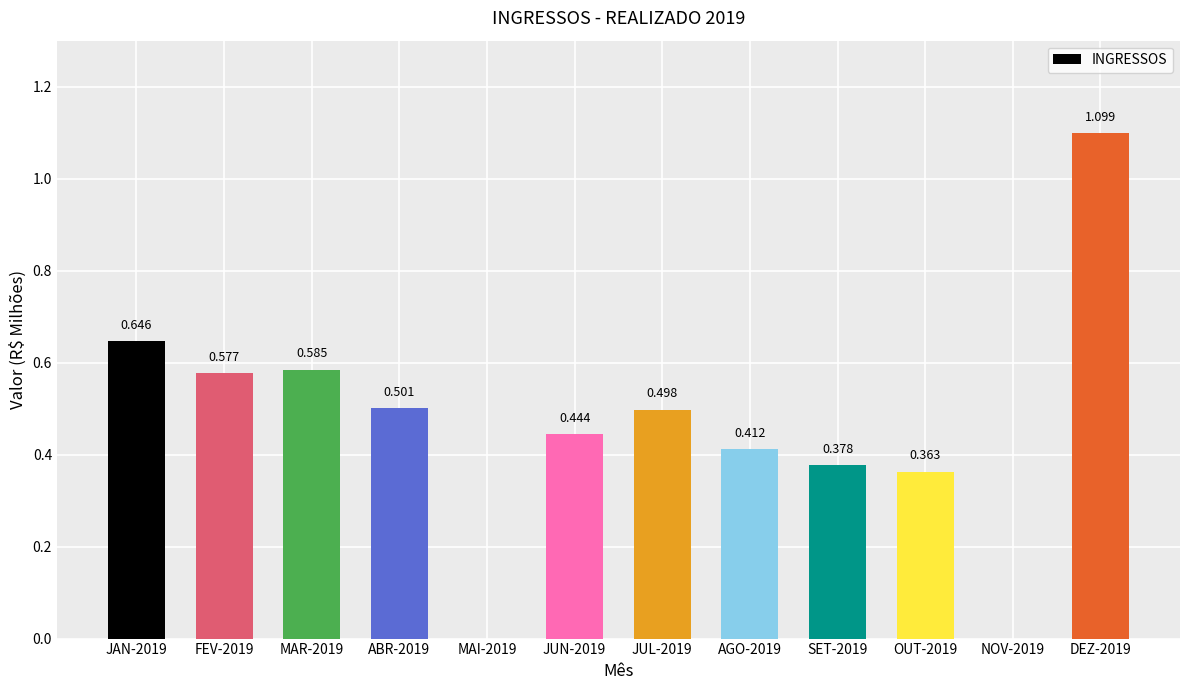

Reading left to right, list all the values displayed in this chart.

JAN-2019=0.6	FEV-2019=0.6	MAR-2019=0.6	ABR-2019=0.5	MAI-2019=0.0	JUN-2019=0.4	JUL-2019=0.5	AGO-2019=0.4	SET-2019=0.4	OUT-2019=0.4	NOV-2019=0.0	DEZ-2019=1.1